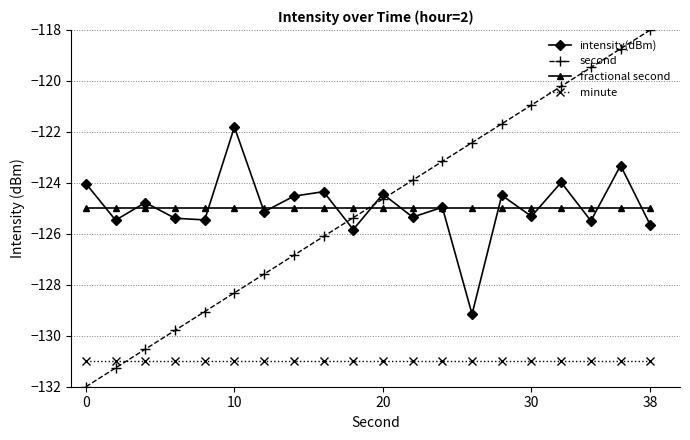

How many intersections are there between second and minute?

1